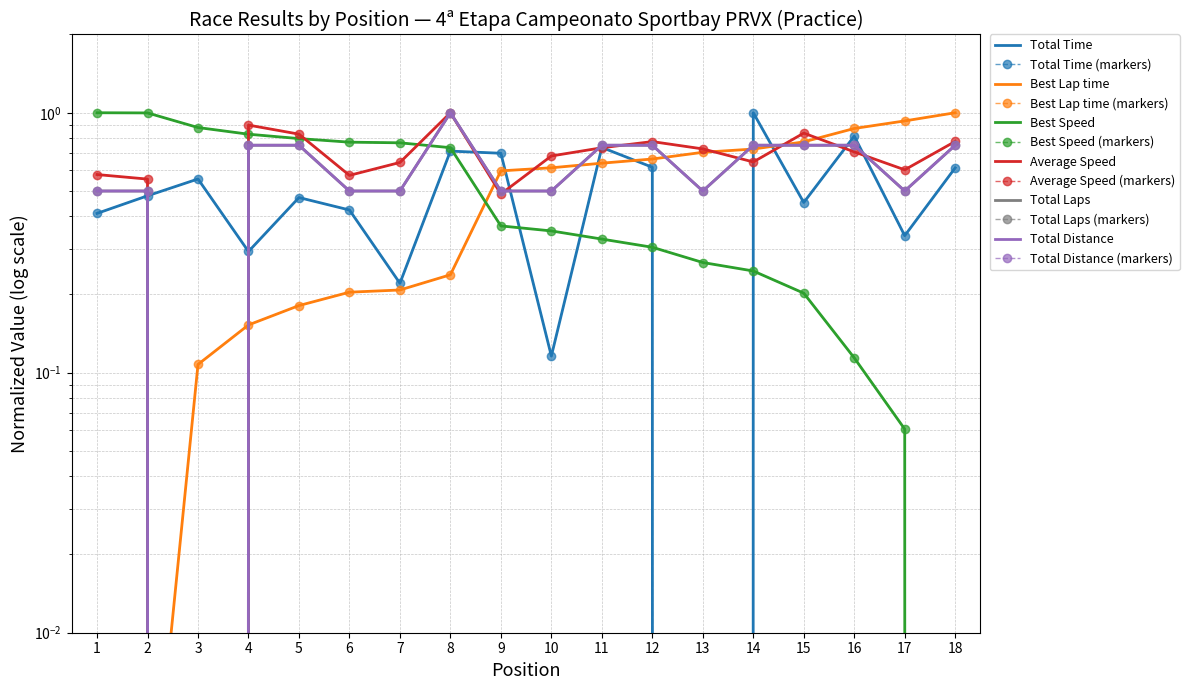

What are all the series names shown in the legend?

Total Time, Best Lap time, Best Speed, Average Speed, Total Laps, Total Distance